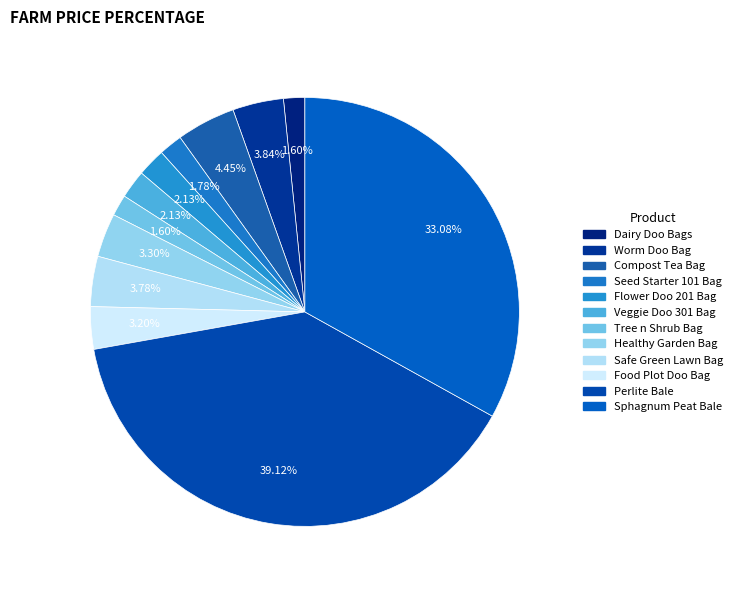

Which slice is the largest?

Perlite Bale